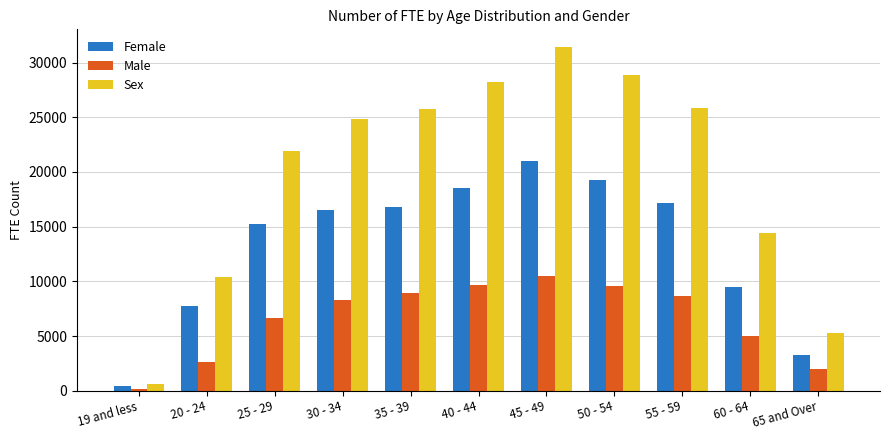

What is the sum of the Male values at 50 - 54 and 55 - 59?

18267.7